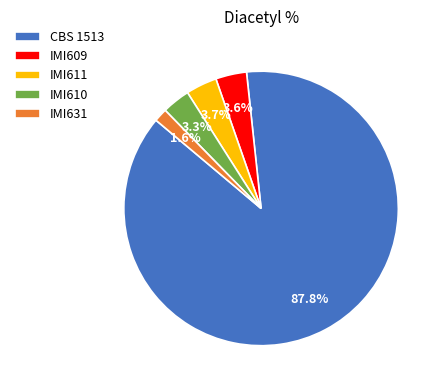

Which slice is the largest?

CBS 1513